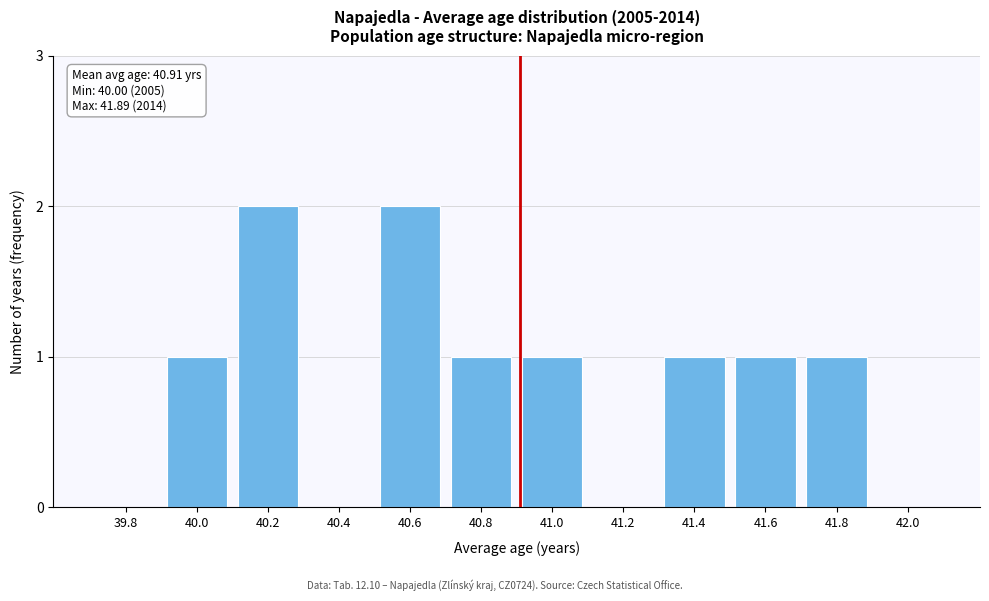

Reading left to right, list all the values displayed in this chart.

39.8=0	40.0=1	40.2=2	40.4=0	40.6=2	40.8=1	41.0=1	41.2=0	41.4=1	41.6=1	41.8=1	42.0=0